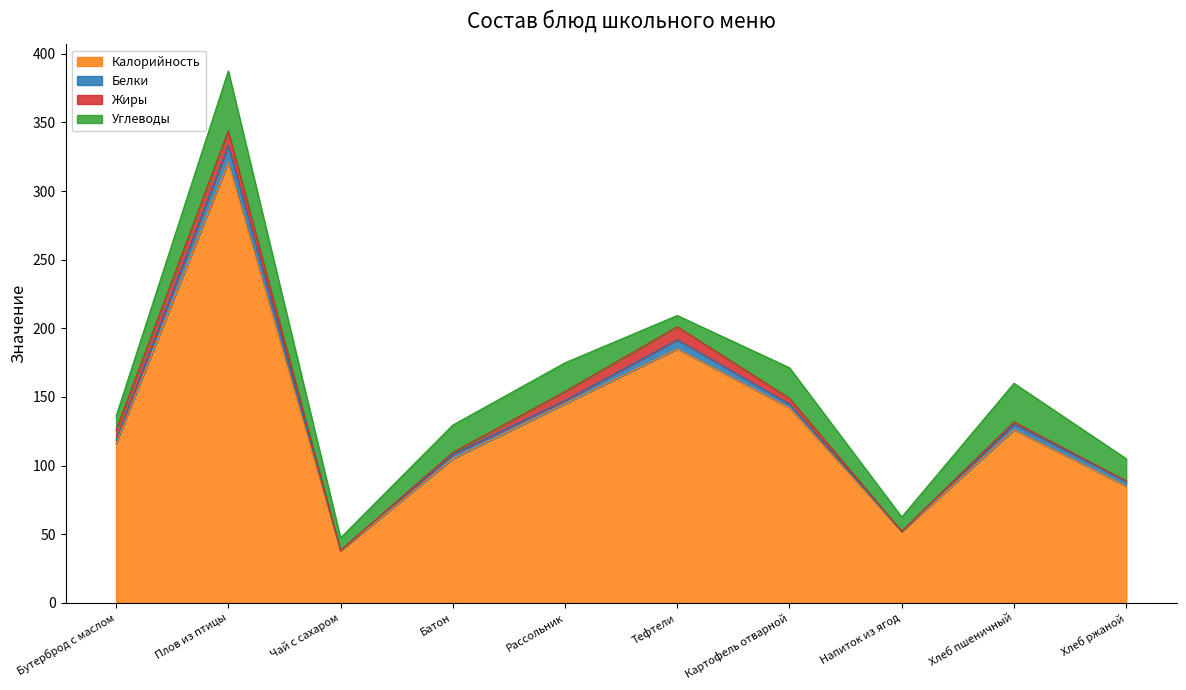

At how many categories does at least one series exceed 248?

1